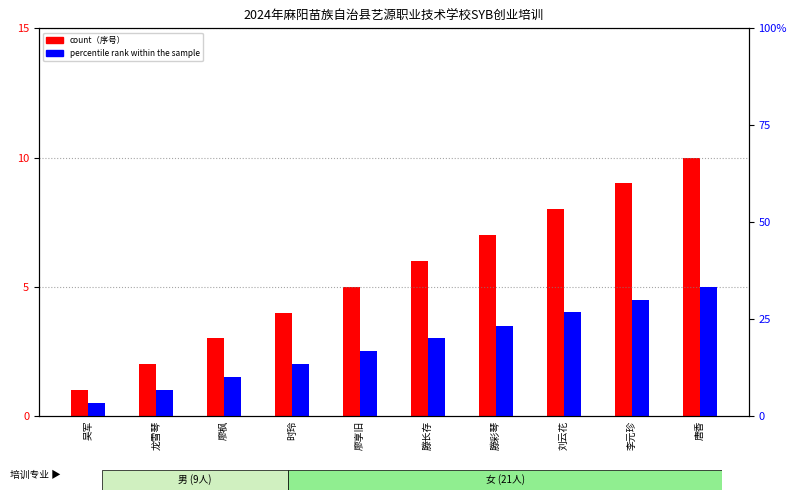

What are all the series names shown in the legend?

count, percentile rank within the sample